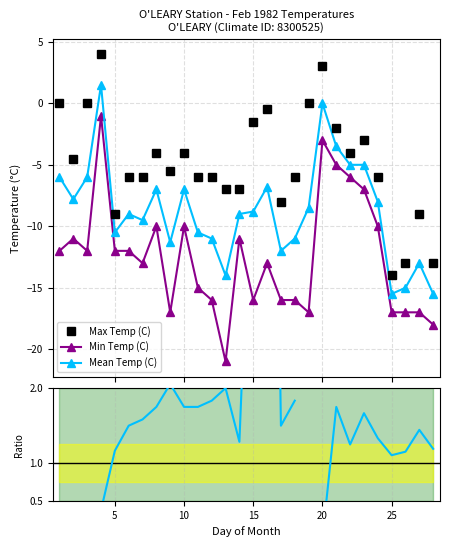

Is it true that Mean Temp (C) equals -23.3 at 25?

False